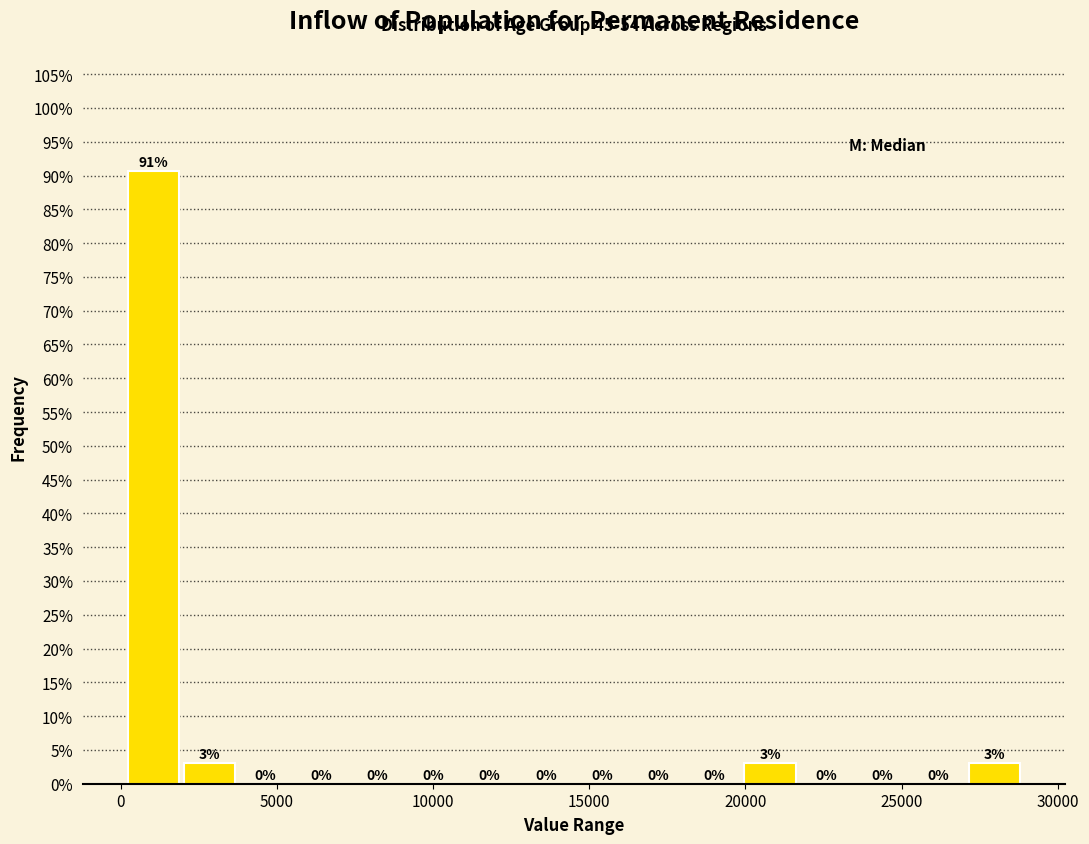

Read against the x-axis, roughly where is the centre of the tallest bar?

1000